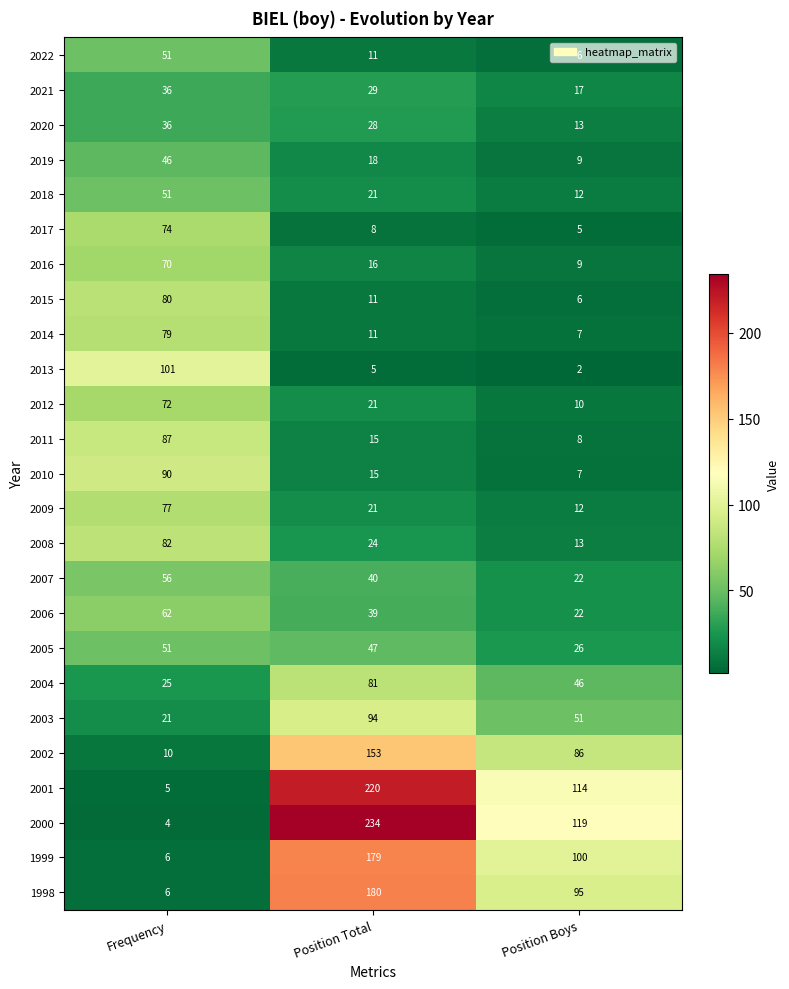

What is the sum of all 2010 values?

112